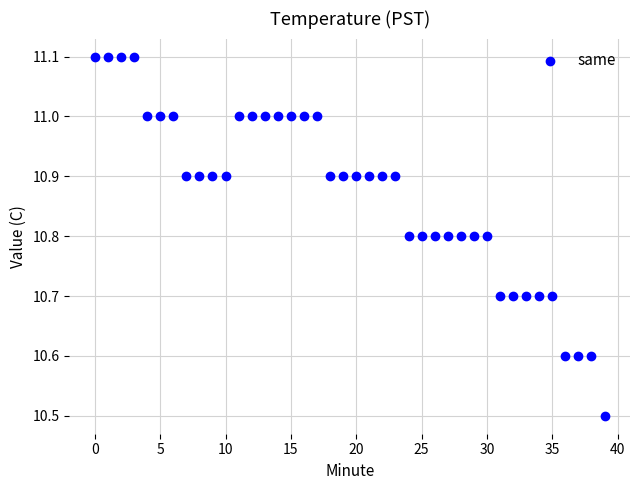

What Y value in the scatter plot is closest to 10?

10.5